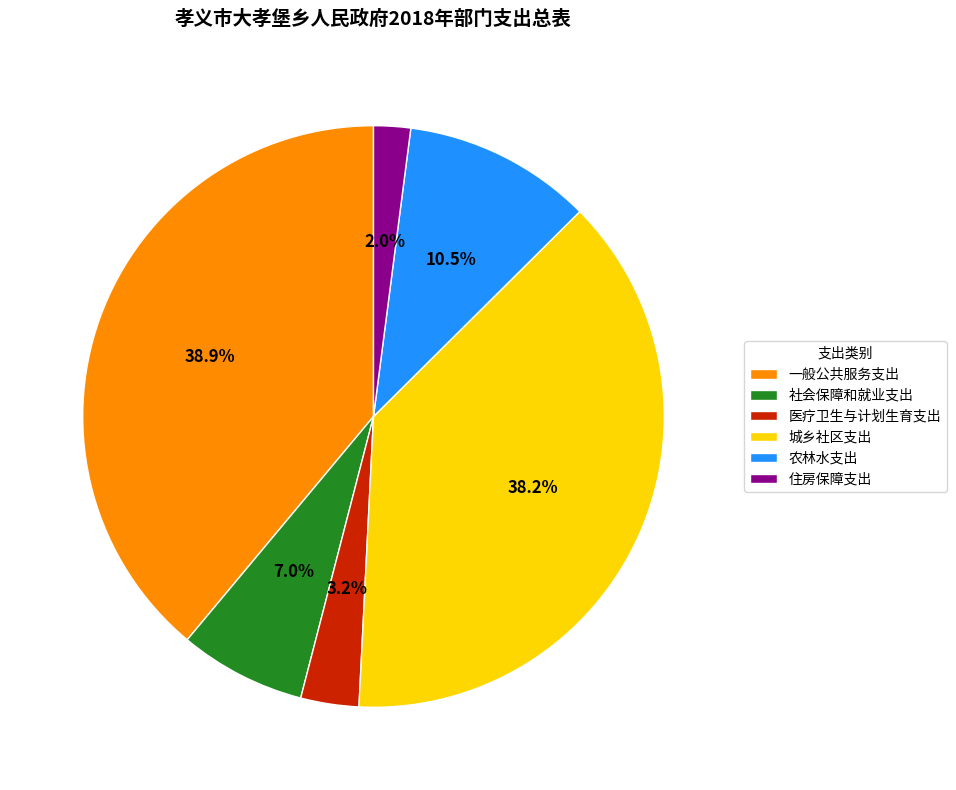

To the nearest percent, what is the average slice percentage?

17%